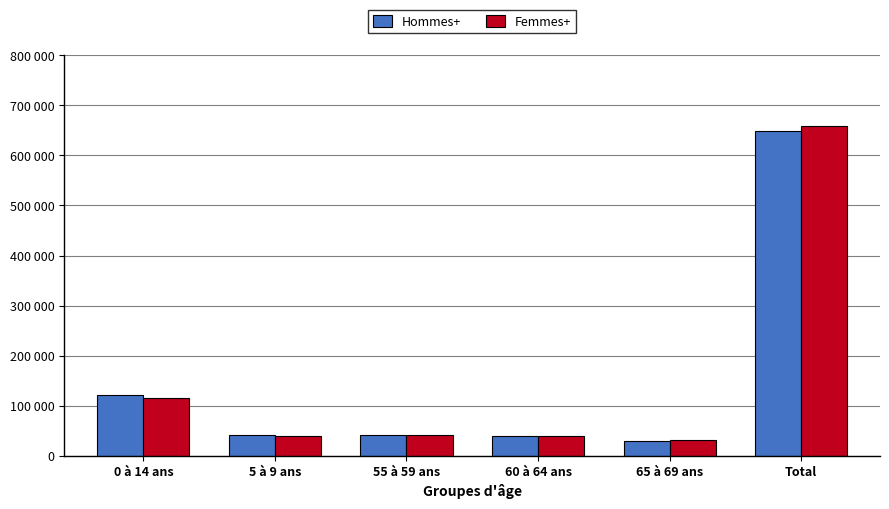

What is the label of the 3rd bar from the right?

60 à 64 ans